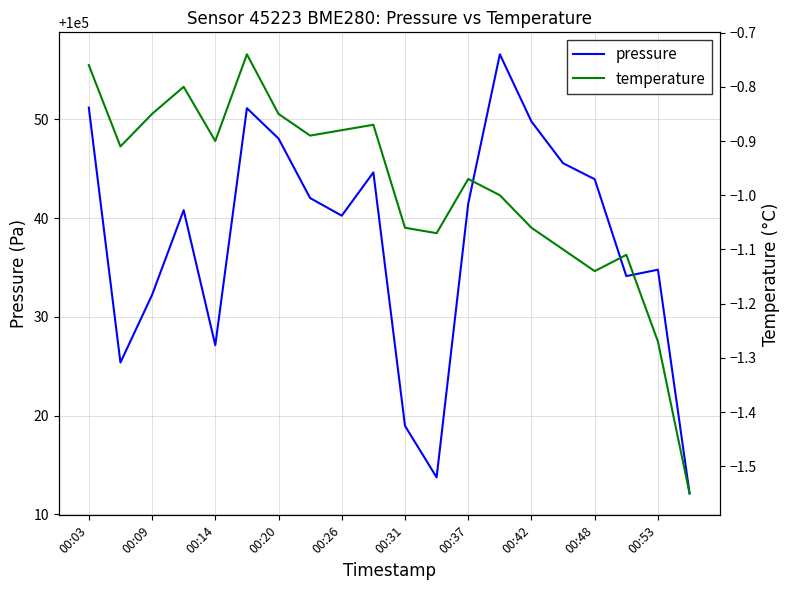

True or false: pressure has a value of 100041.5 at 00:37.

True